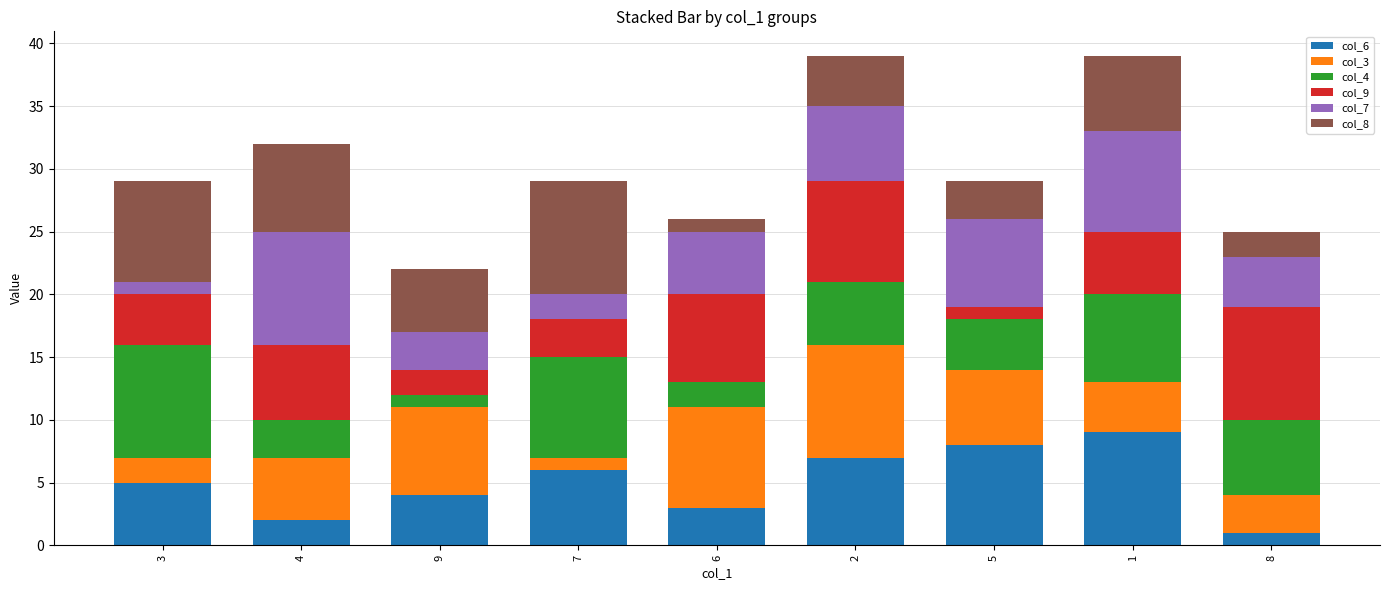

True or false: col_8 has a value of 1 at 6.

True